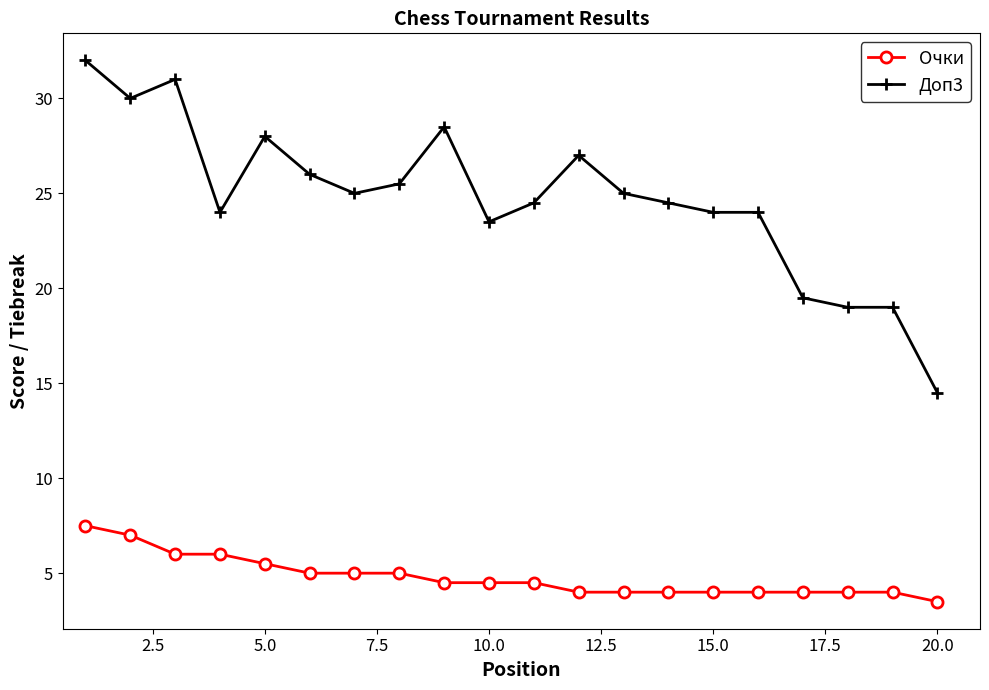

What is the difference between the maximum and minimum values in the Доп3 series?

17.5